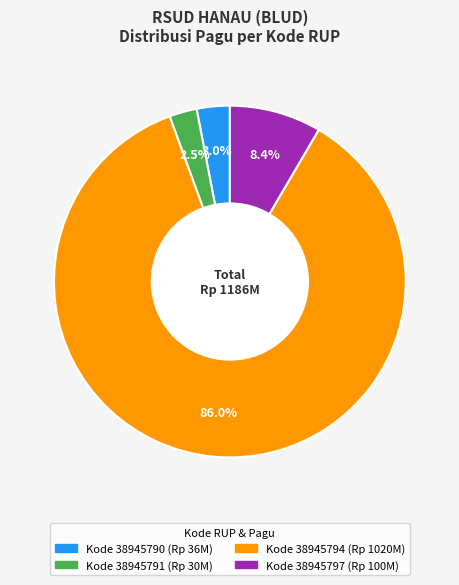

Does any single category account for the majority?

Yes